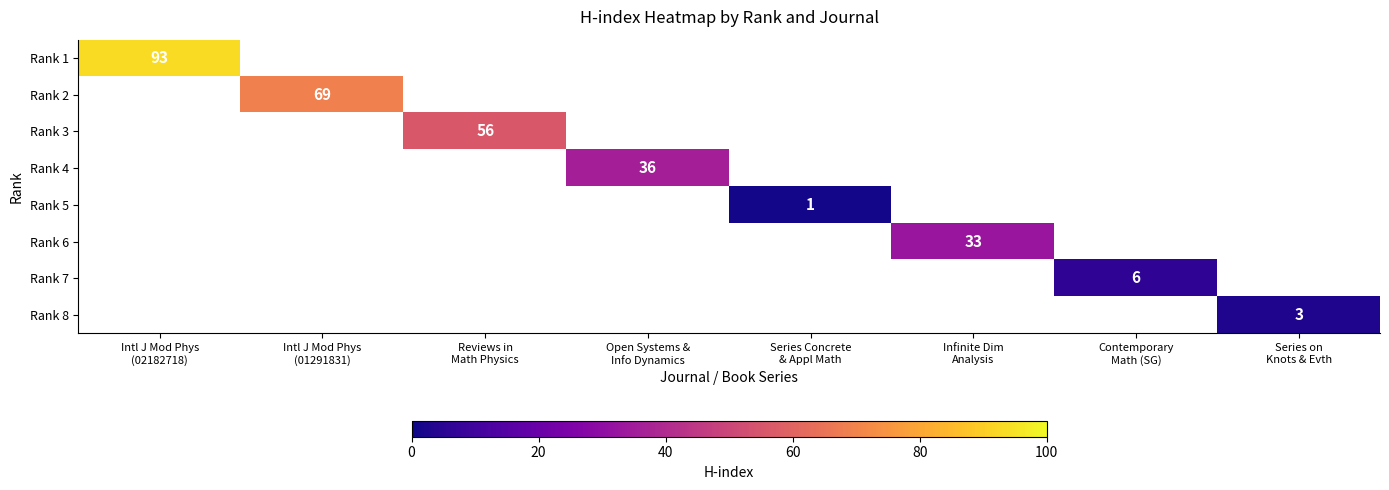

At which label does Rank 7 reach its peak?

Contemporary Math (SG)